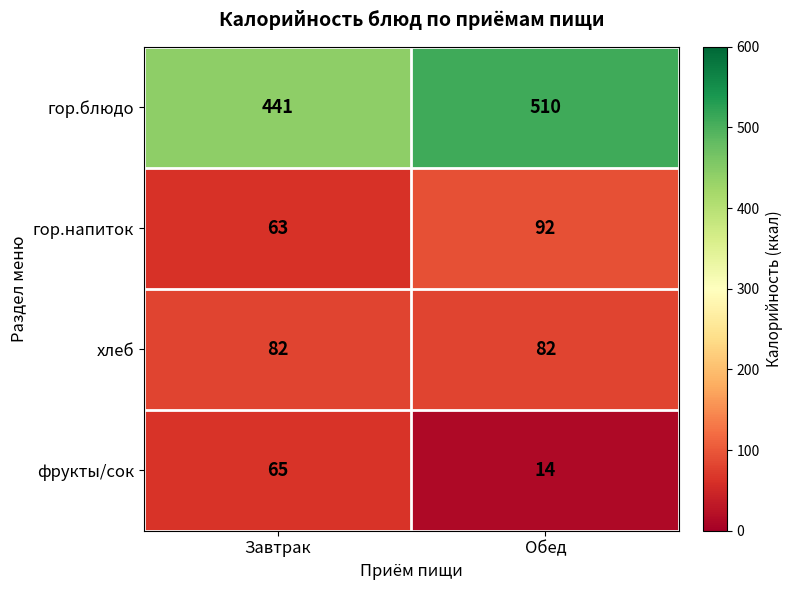

What is the smallest value displayed?

14